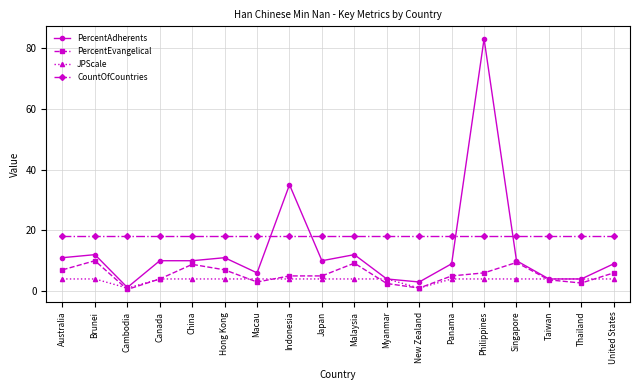

Which series changed the most between Australia and Brunei?

PercentEvangelical